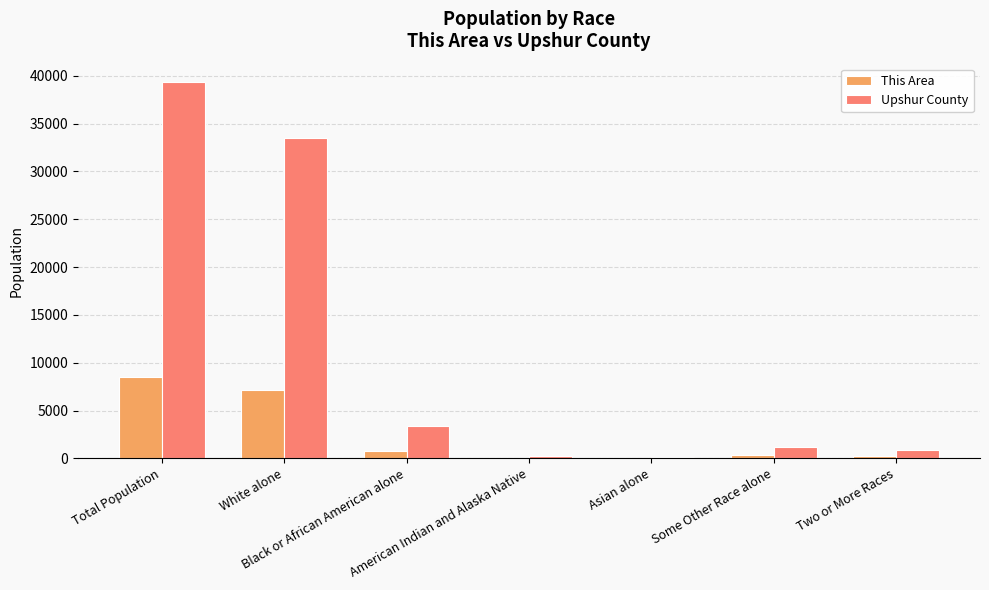

What is the sum of all Upshur County values?

78615